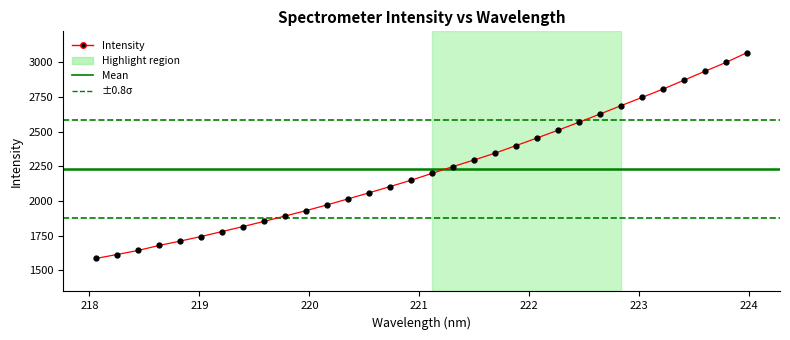

What is the difference between the maximum and minimum values?

1482.2